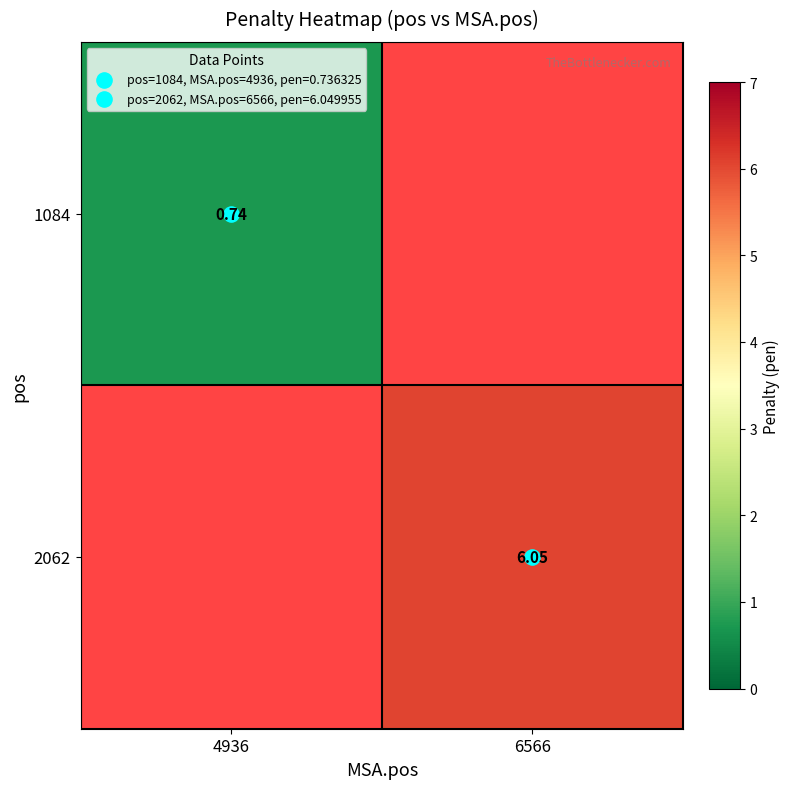

How many positive values does the 1084 series have?

1